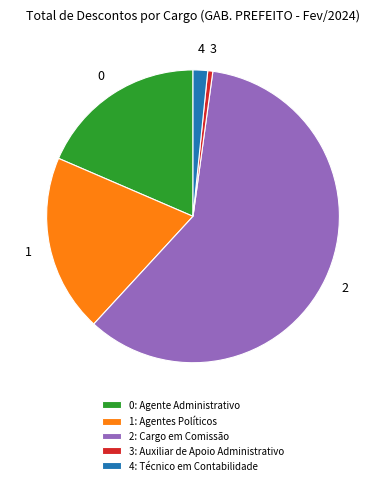

What is the largest slice in the pie chart?

2: Cargo em Comissão